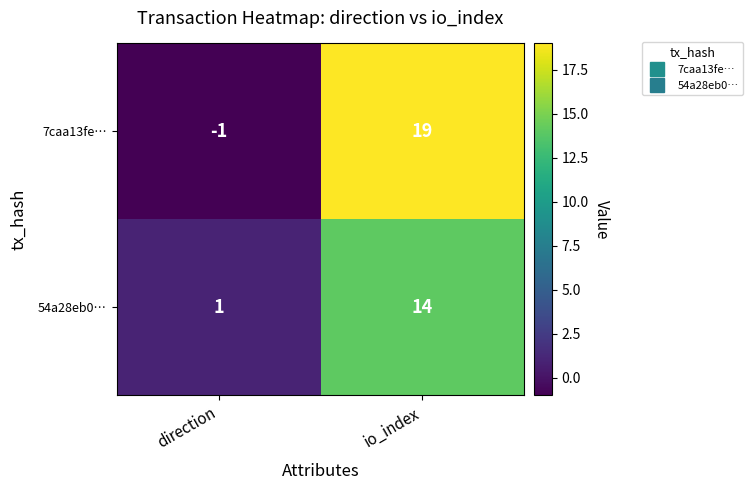

What value does the 54a28eb0… series have at io_index, to the nearest 5?

15